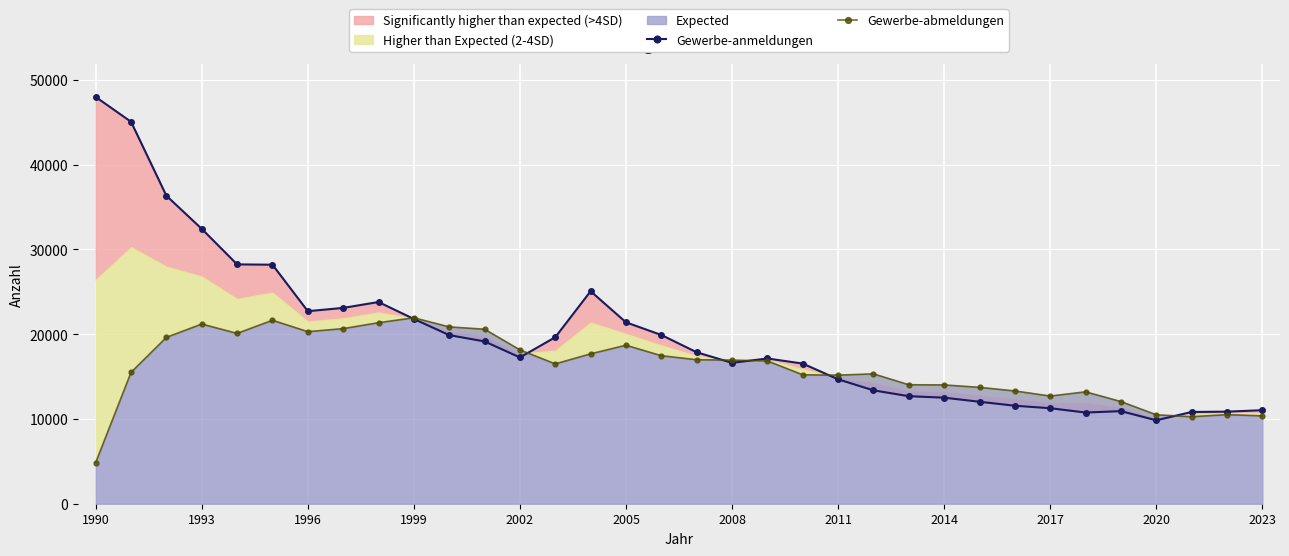

How many times do Gewerbe-abmeldungen and Gewerbe-anmeldungen cross each other?

6